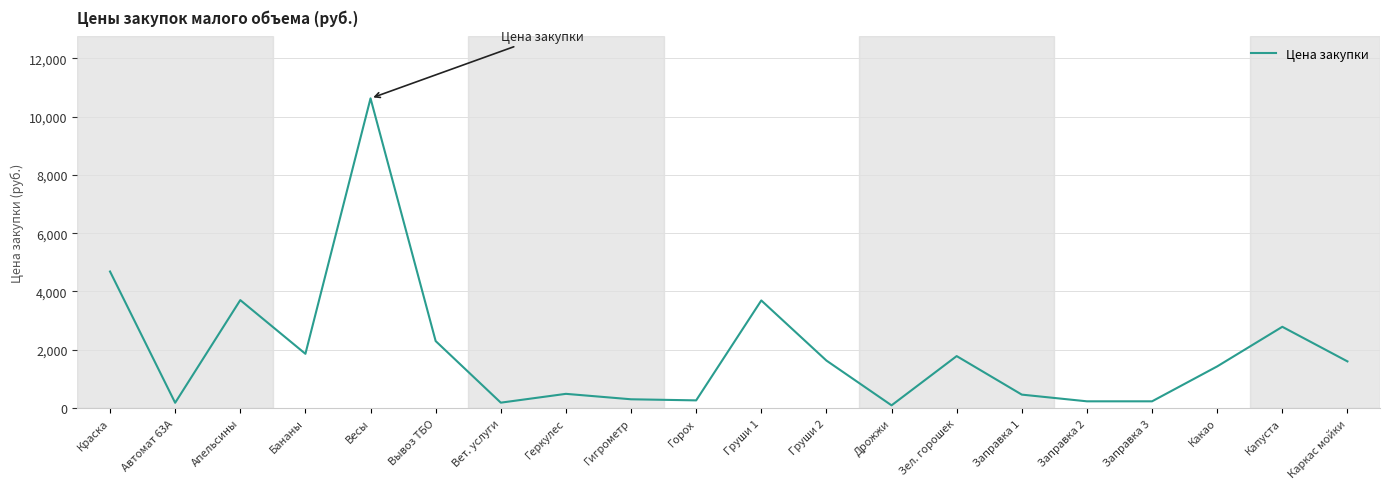

Does the chart display data point markers on the line(s)?

No